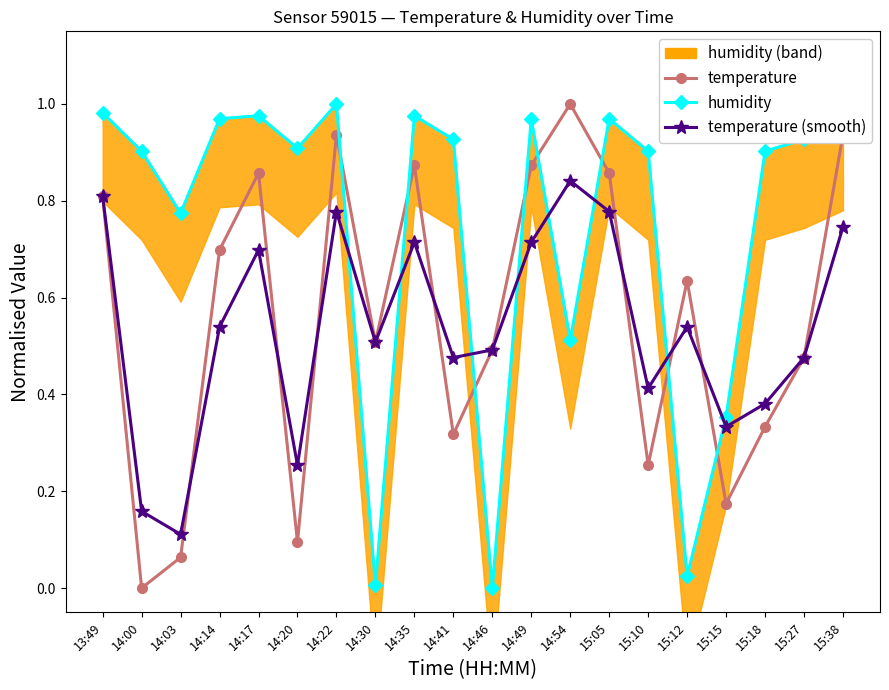

What is the maximum value for temperature?

1.0